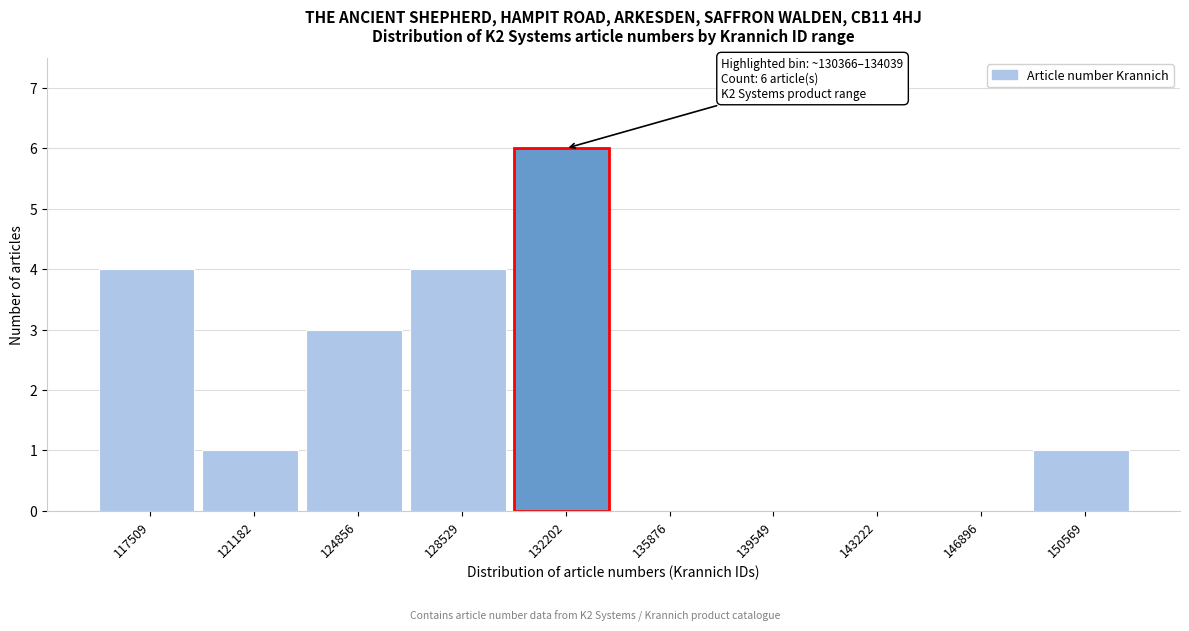

Which range on the x-axis has the tallest bar?

130500 to 134000